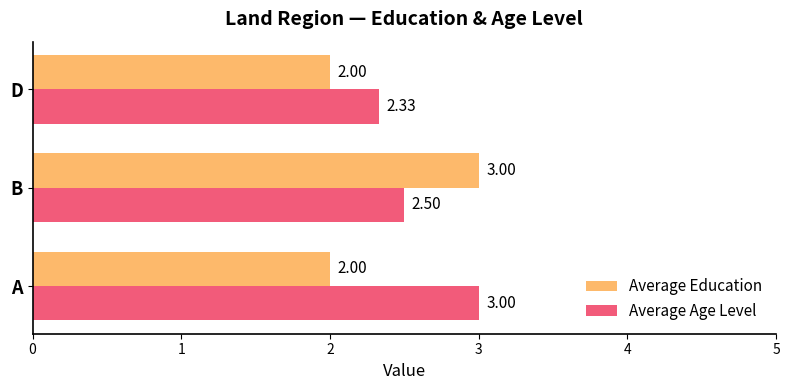

How many Average Education values are between 2 and 3?

3